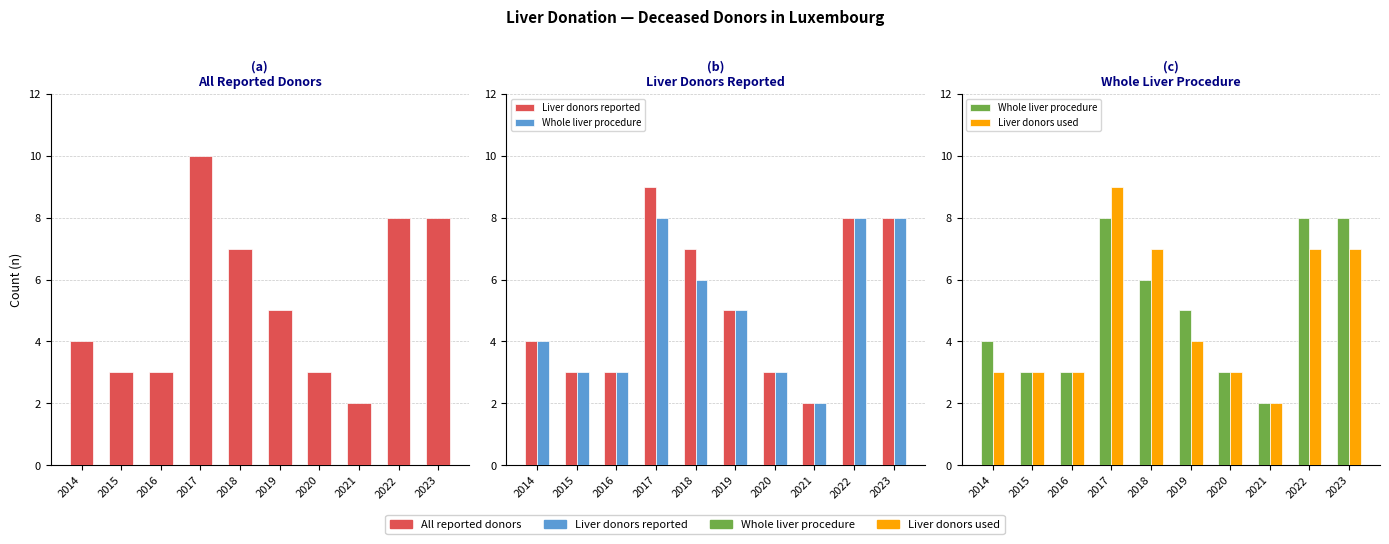

How many values in the Liver donors used series are below 4?

5